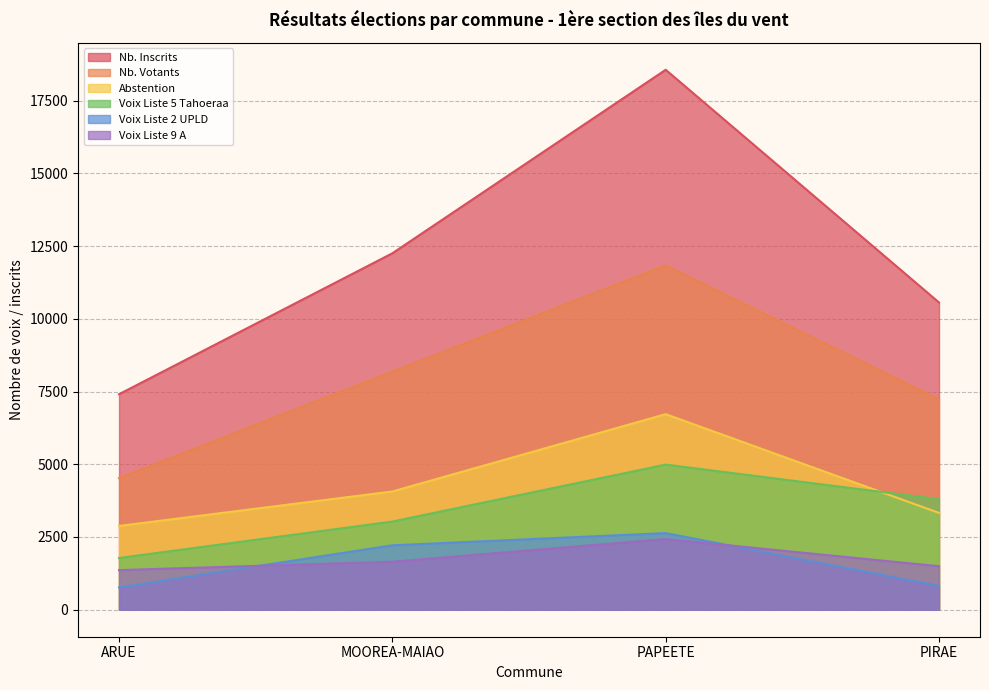

At which category does Nb. Votants reach its first local peak?

PAPEETE